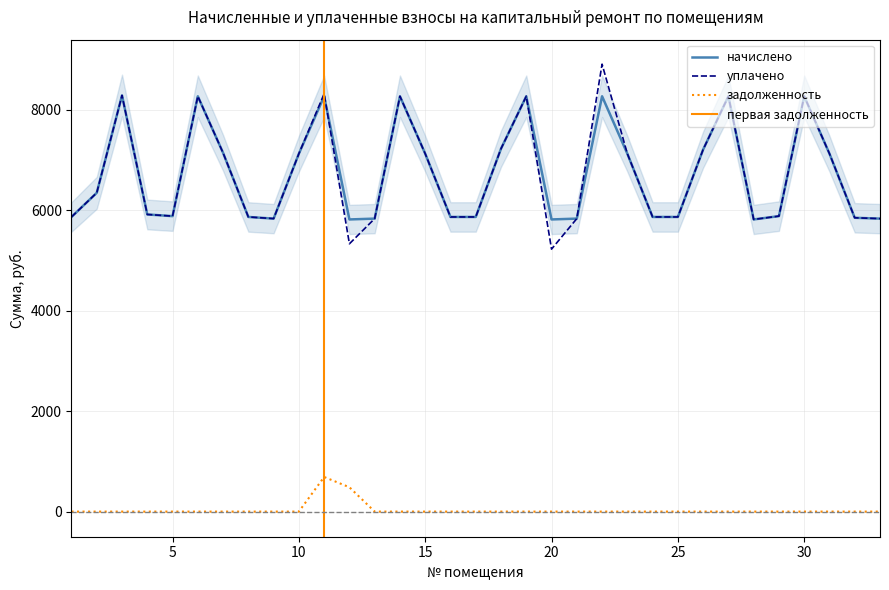

At which category does уплачено reach its first local valley?

5